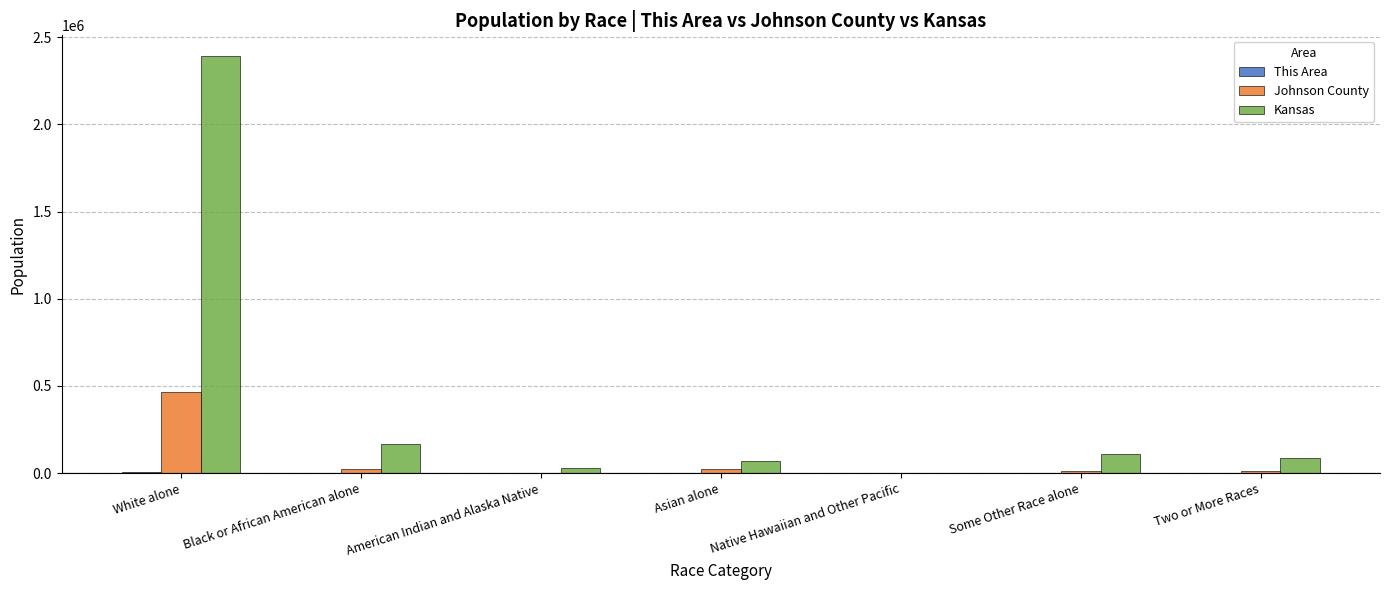

Which category has the highest value across all series?

White alone